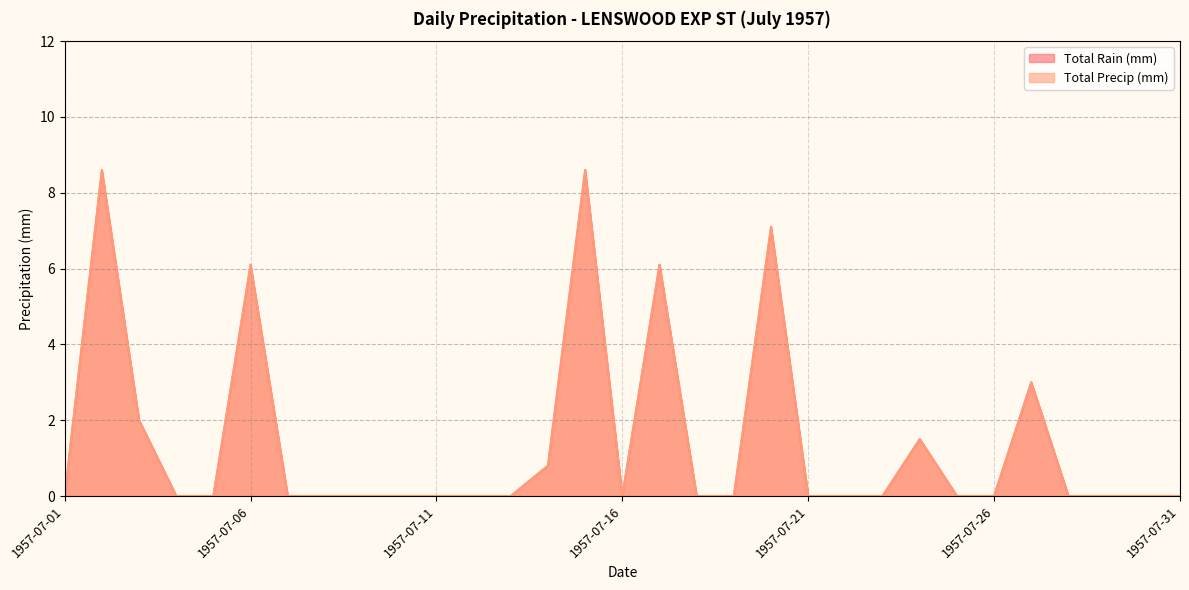

Does the chart display data point markers on the line(s)?

No